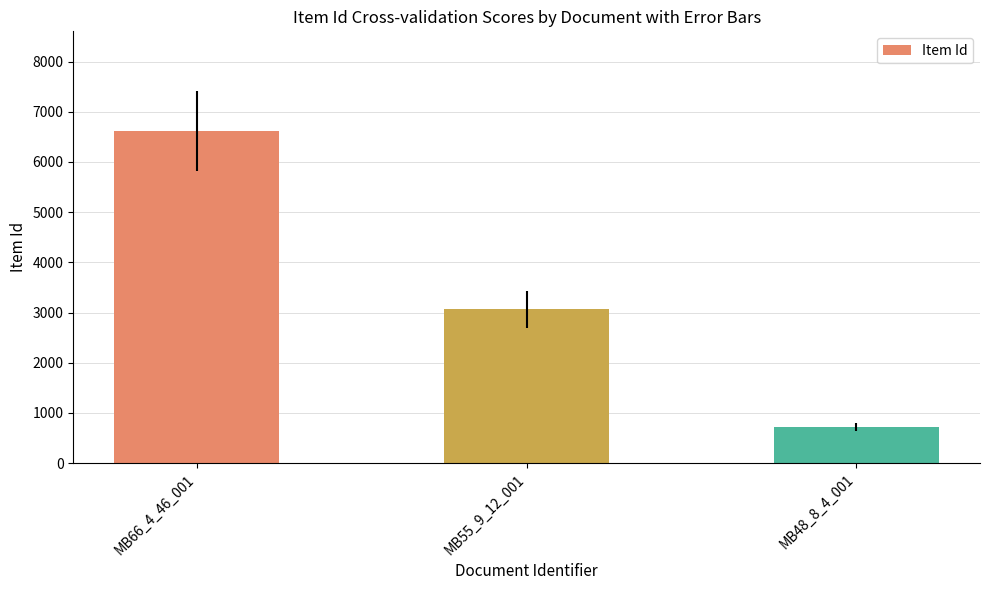

Which category has the lowest value across all series?

MB48_8_4_001